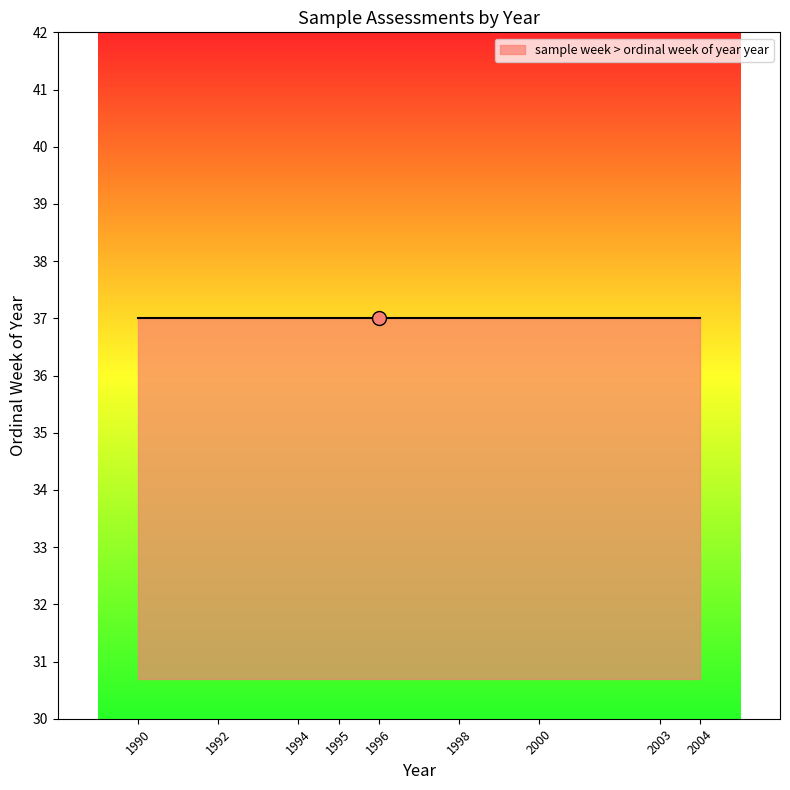

Approximately how many times larger is the value at 37 compared to 37?

1.0